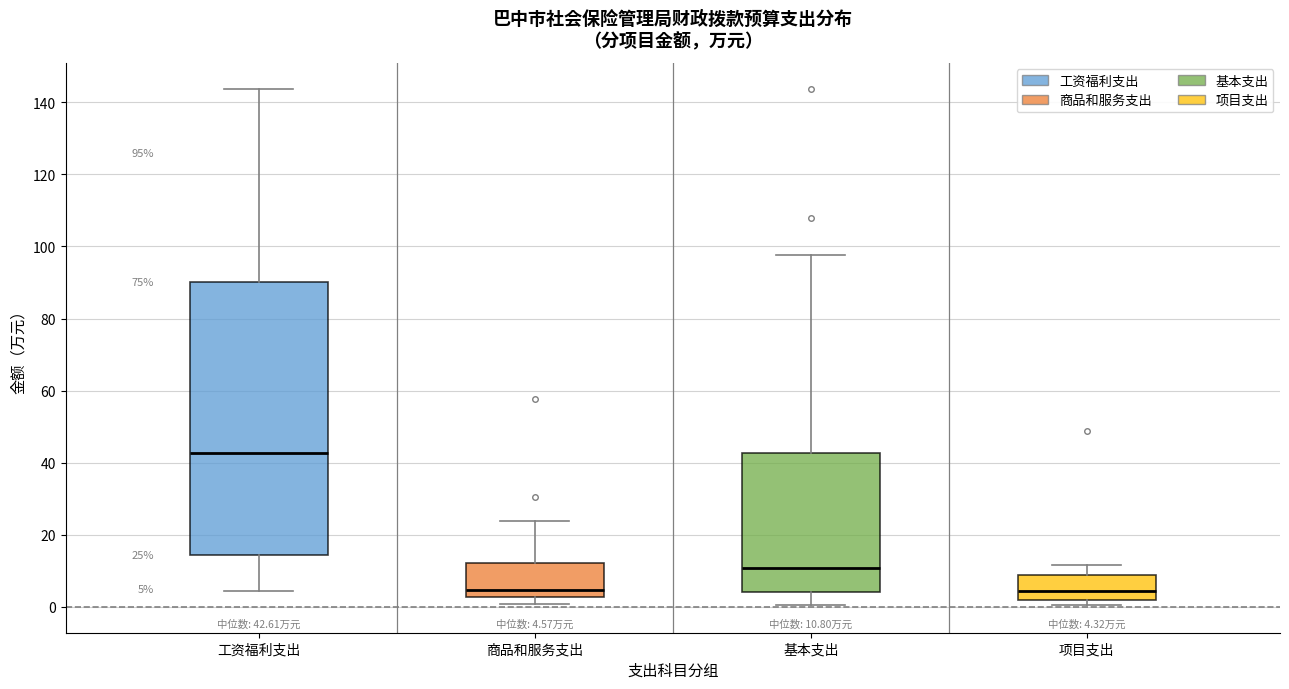

Comparing the boxes themselves (not the whiskers), which one is the tallest?

工资福利支出